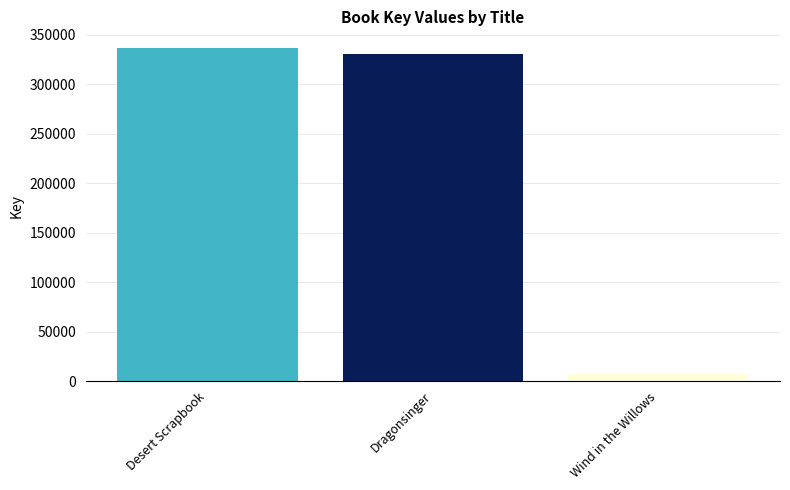

Reading left to right, transcribe all the data shown in this chart.

336478	330370	7262